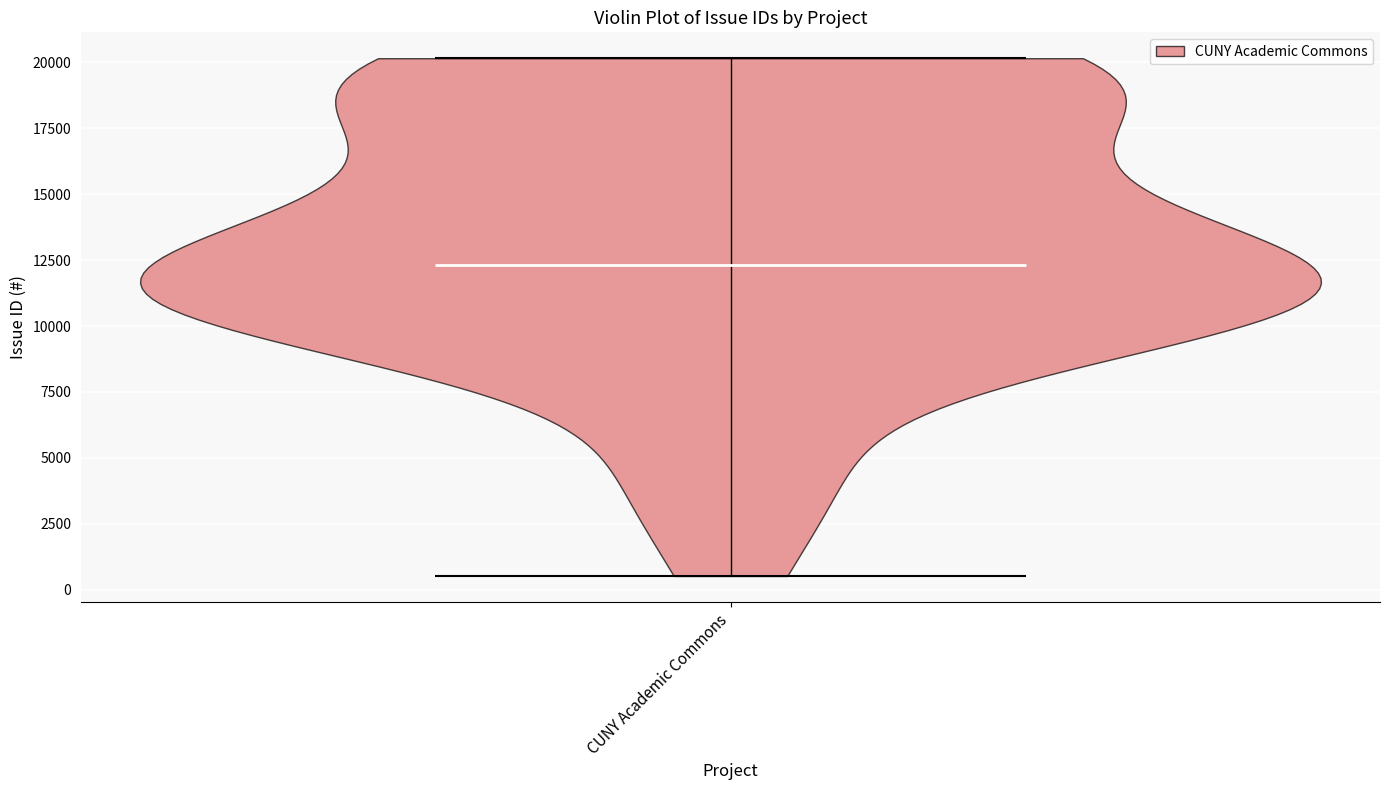

Read this violin plot against the y-axis: where its median line is, and the lowest and highest points the violin reaches. The values are not printed on the chart, so give them approximately, as read against the axis.

median line 12500, lowest point 500, highest point 20000